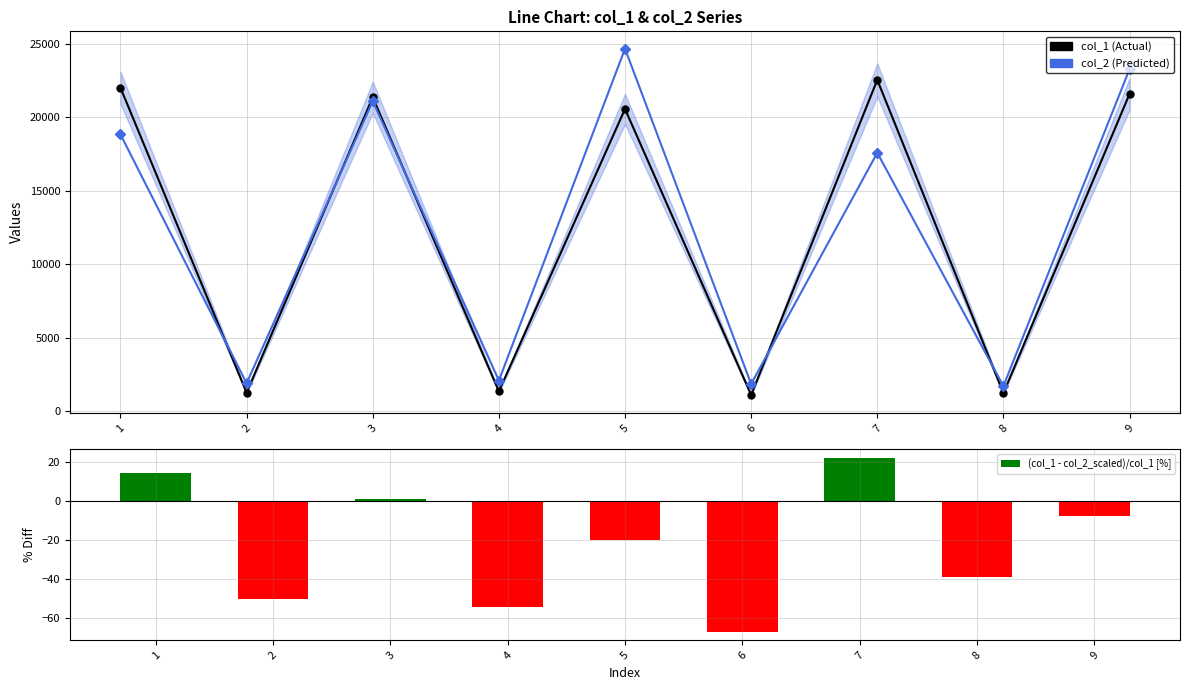

Rank the series by their maximum value, from highest to lowest.

col_2 (Predicted), col_1 (Actual), (col_1 - col_2_scaled)/col_1 [%]